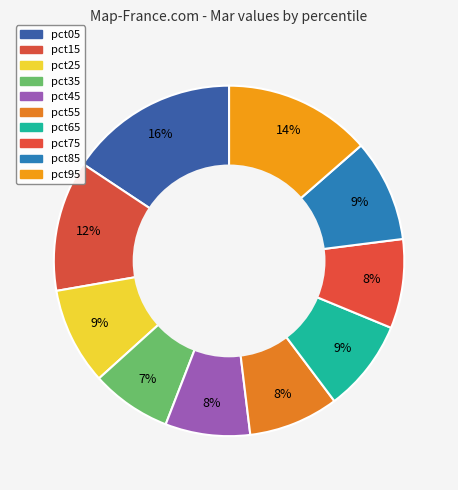

Does any single category account for the majority?

No